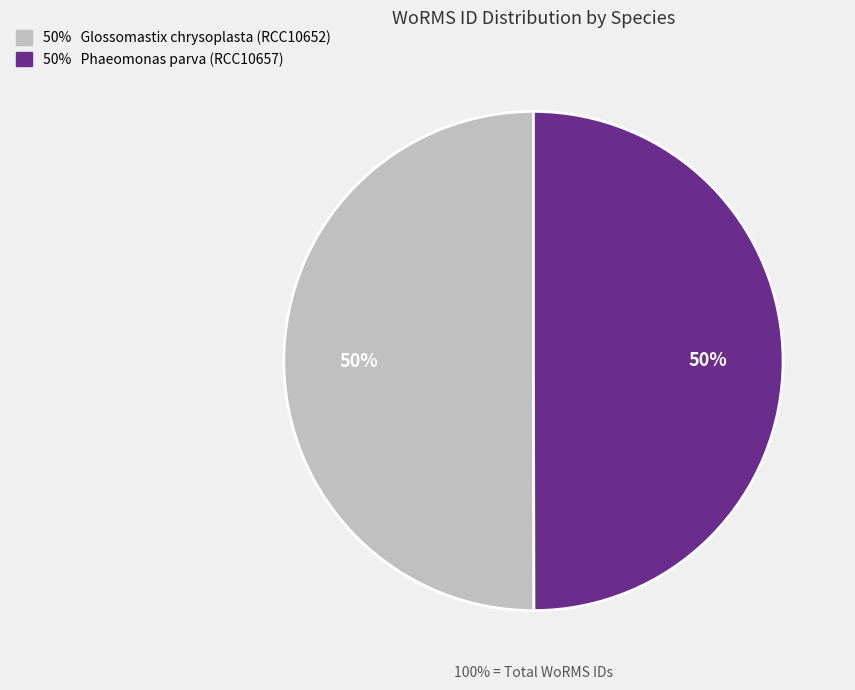

What percentage is the Phaeomonas parva (RCC10657) slice, to the nearest percent?

50%